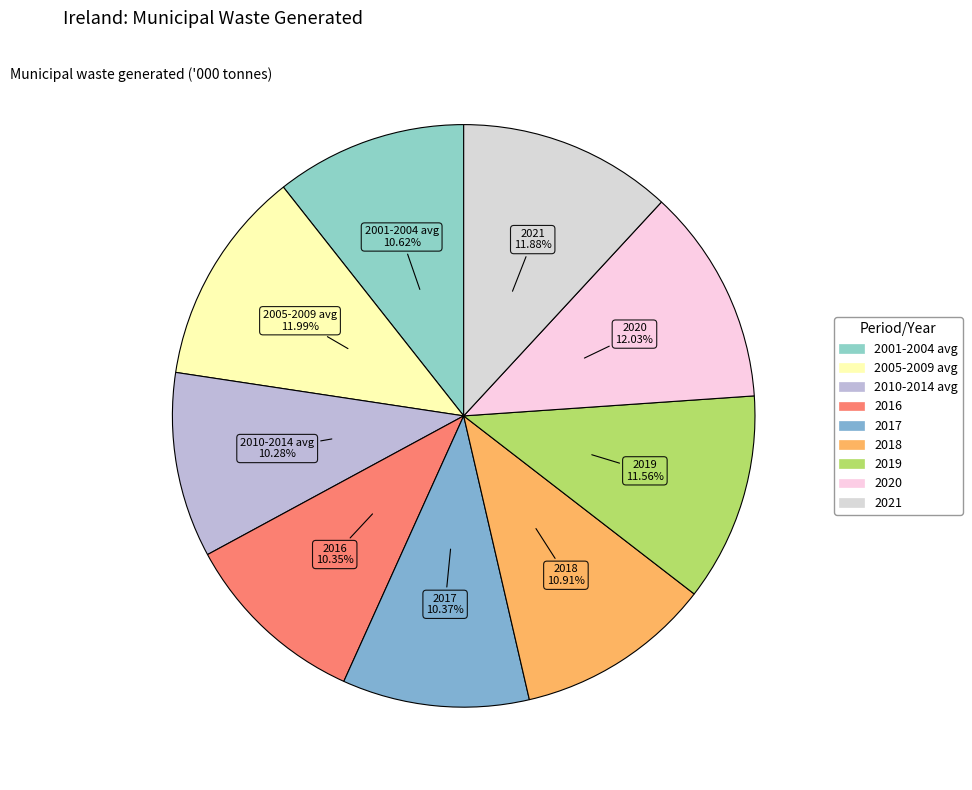

The 2020 slice represents 12% of the pie. True or false?

True